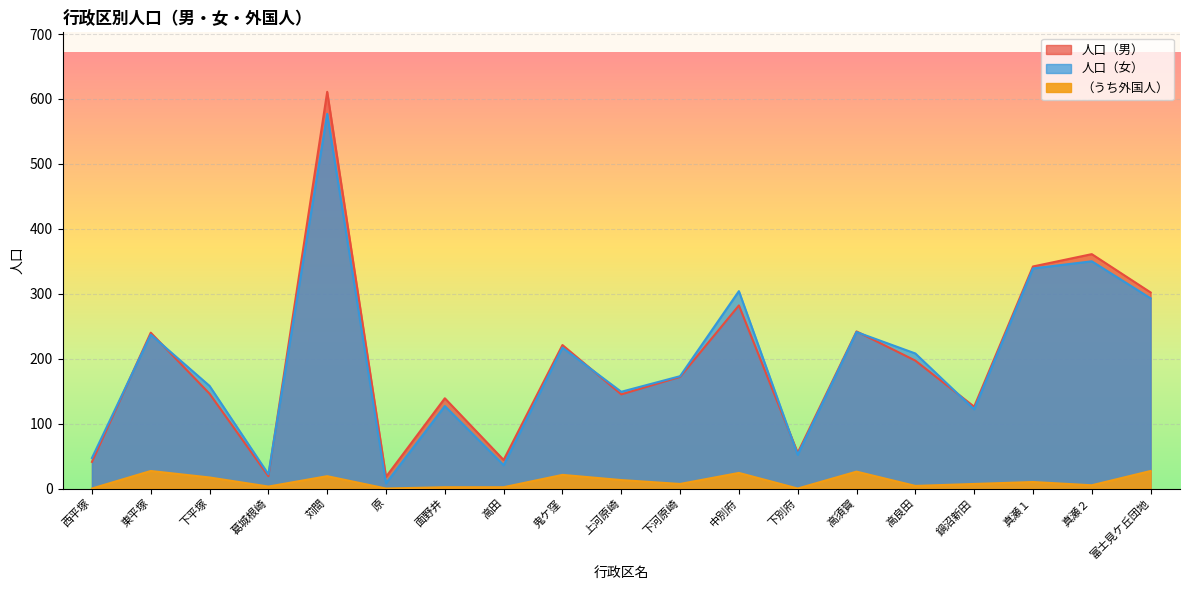

True or false: （うち外国人） has a value of 24 at 中別府.

True